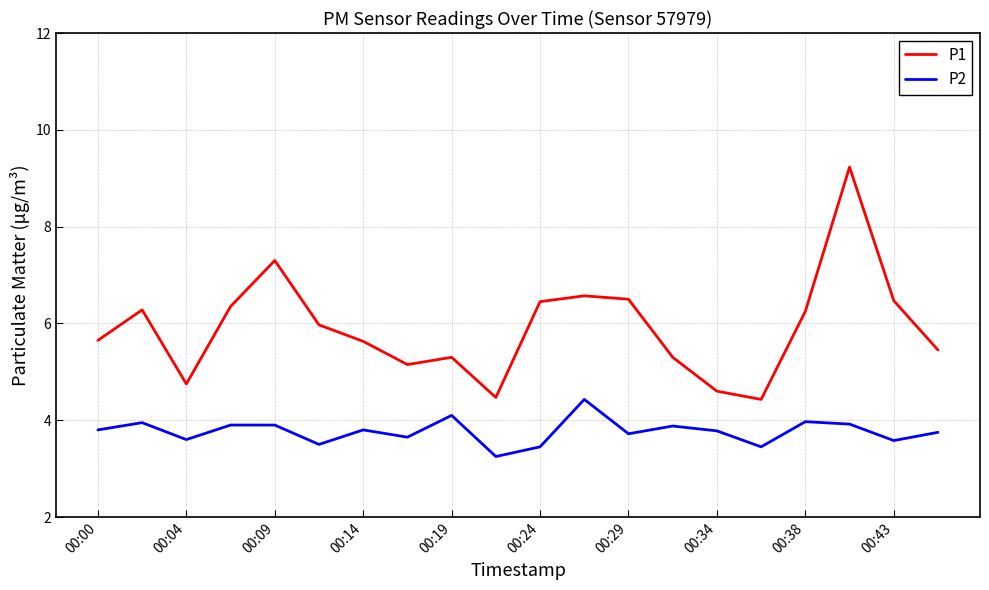

Rank the series by their average value, from lowest to highest.

P2, P1